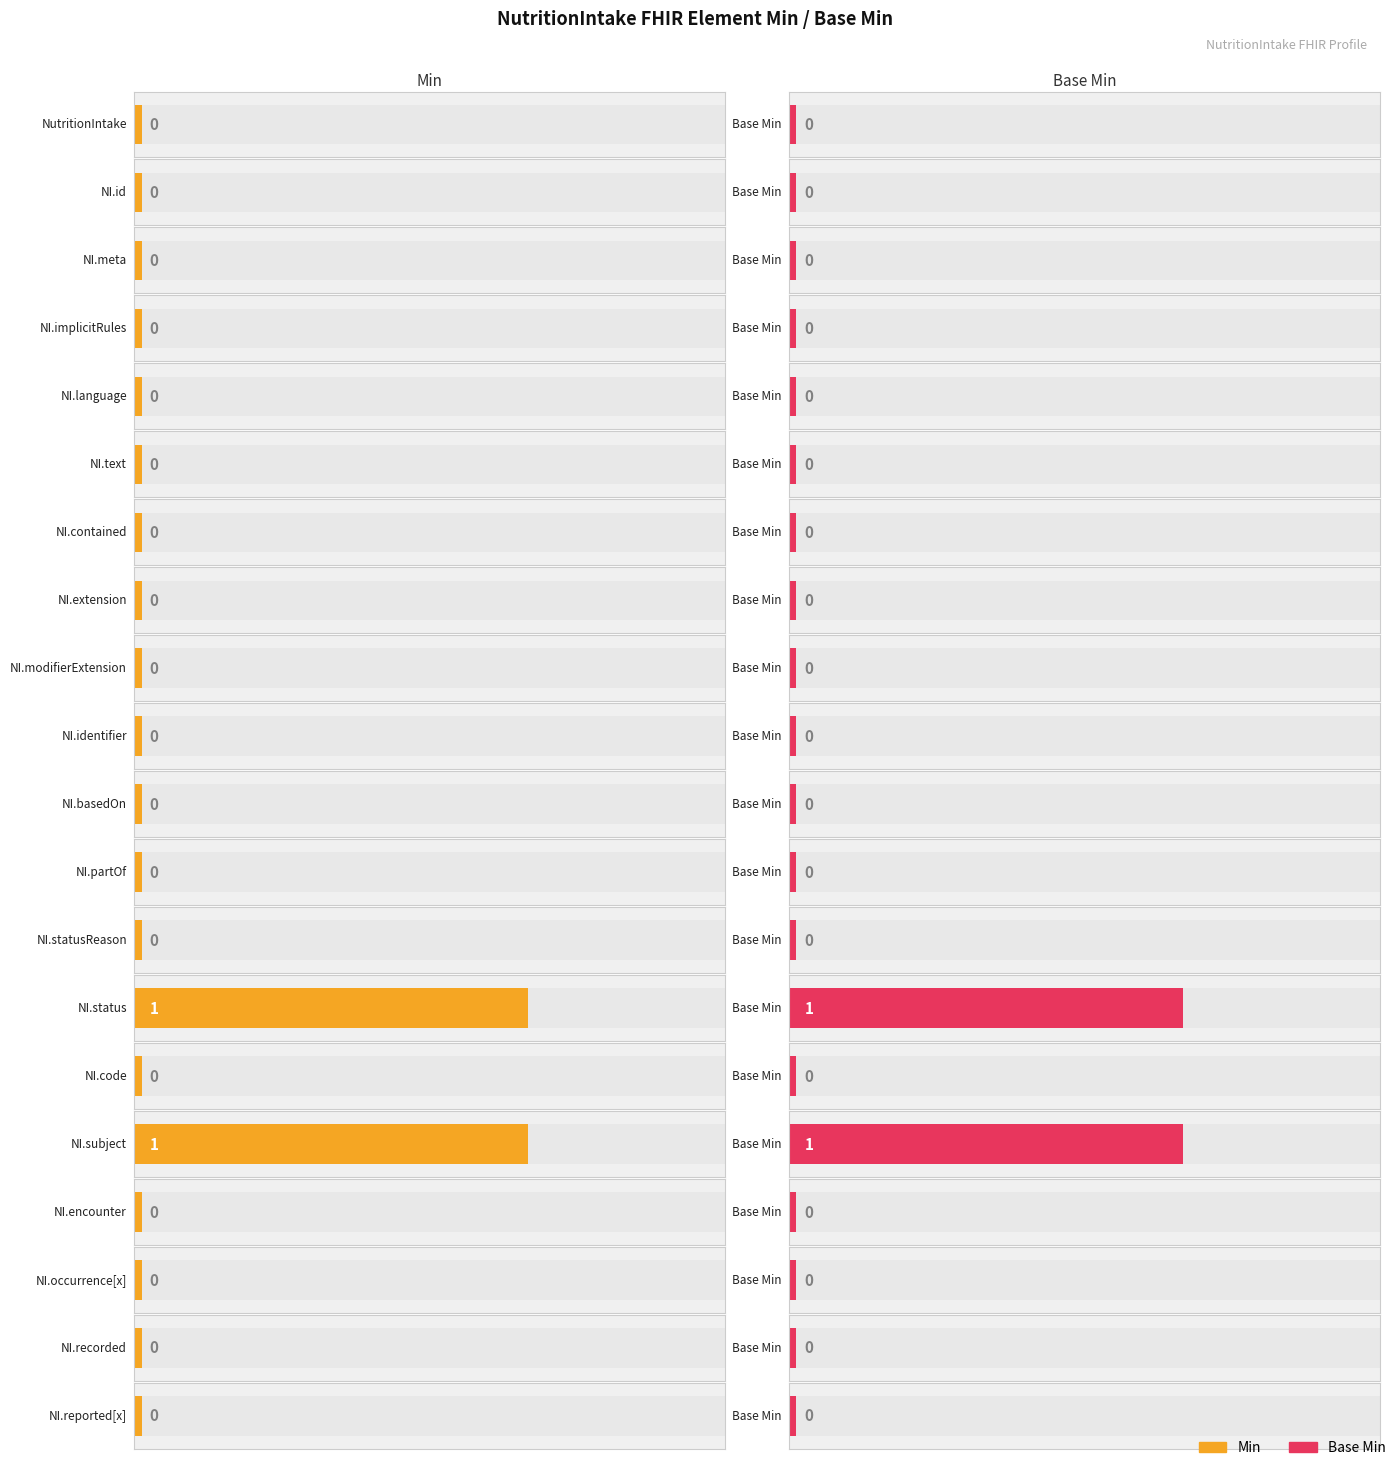

Which series has the largest range (max minus min)?

Min